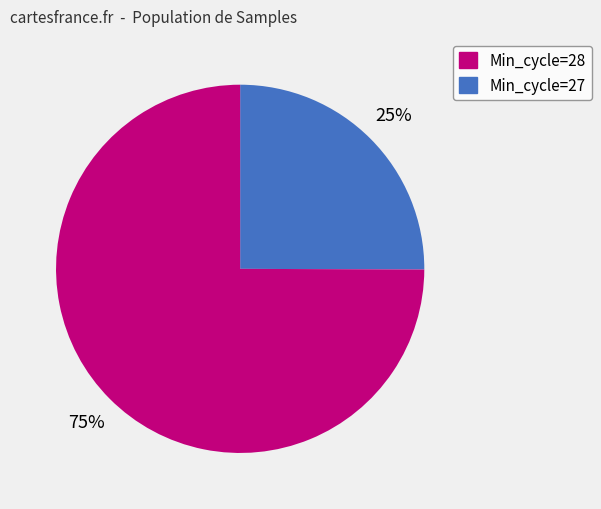

Is there any slice that represents more than half of the pie?

Yes